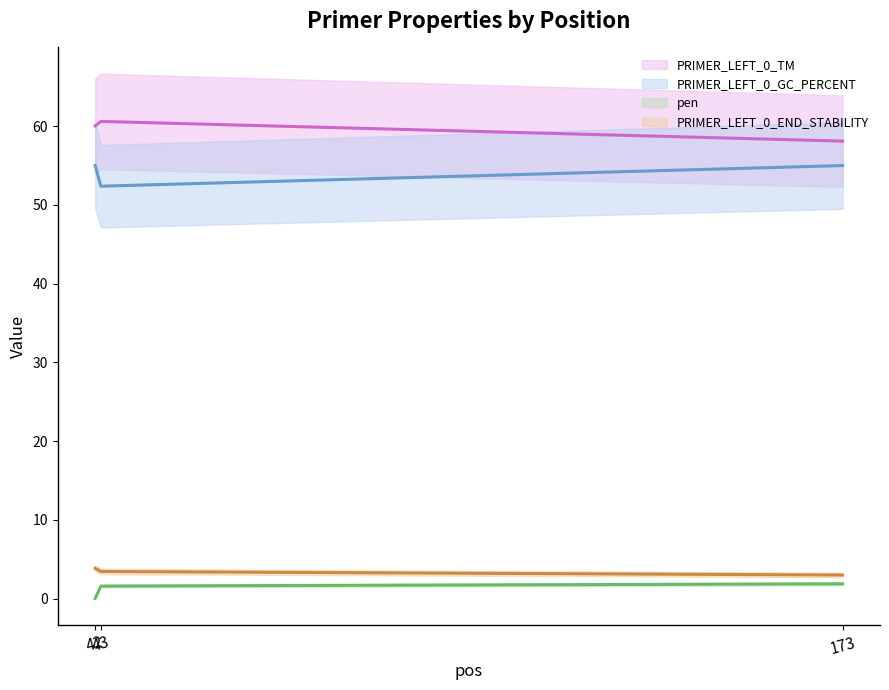

Which series has the largest total across all categories?

PRIMER_LEFT_0_TM